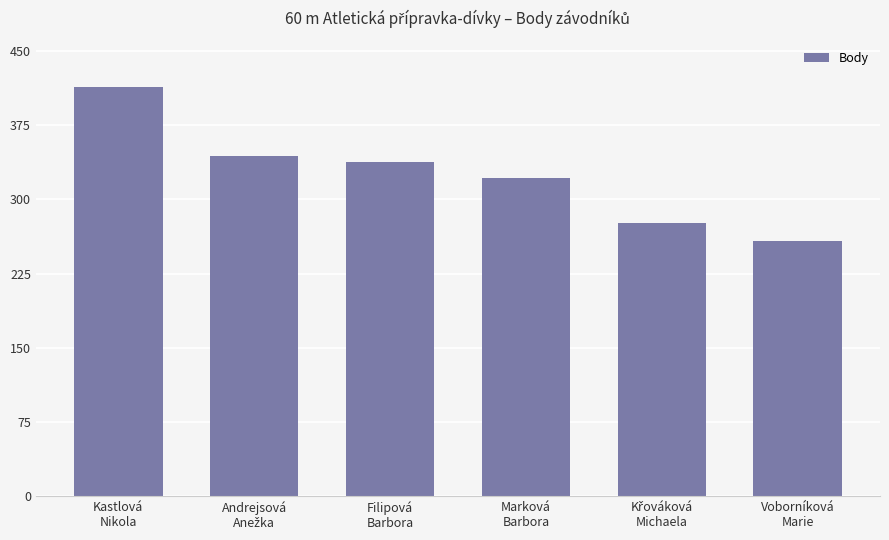

Reading right to left, what are all the values shown in this chart?

258	276	322	338	344	413